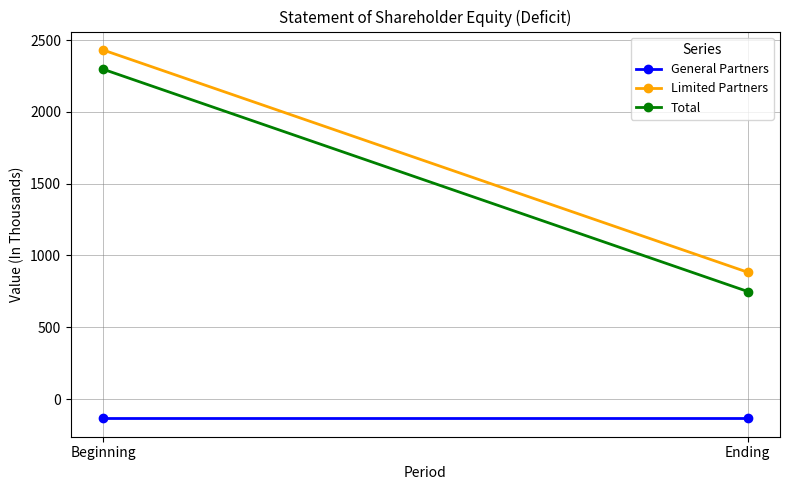

True or false: General Partners has a value of -214 at Ending.

False